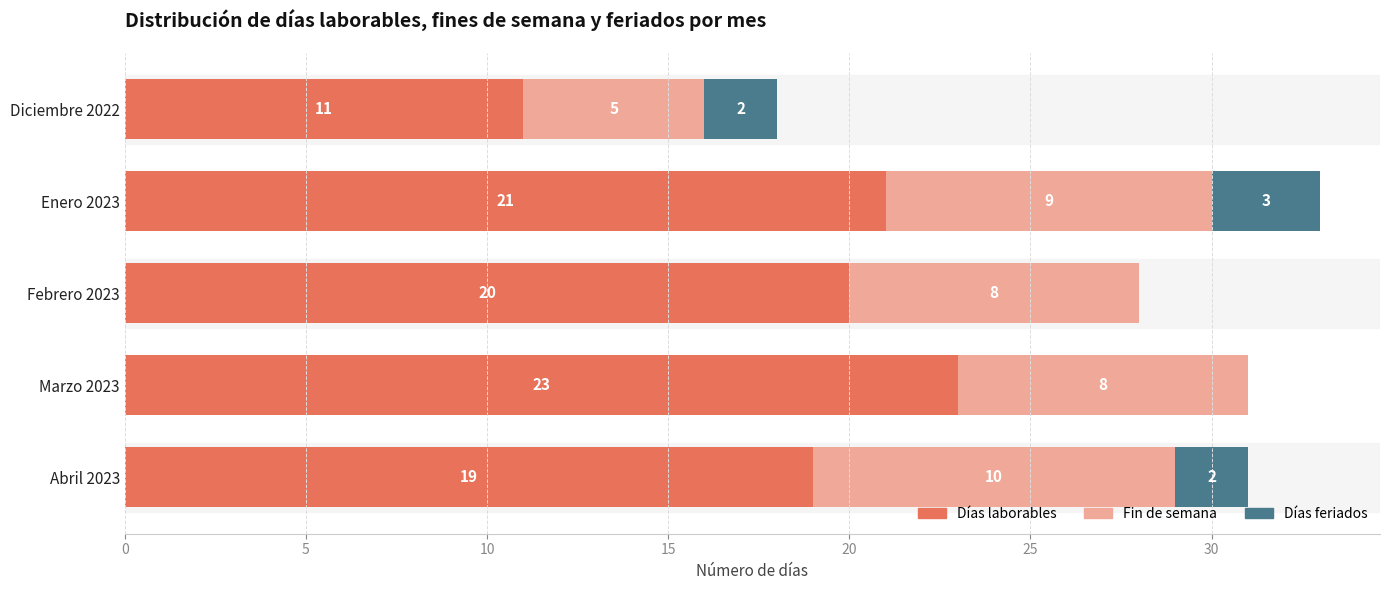

At which category is the sum across all series the highest?

Enero 2023